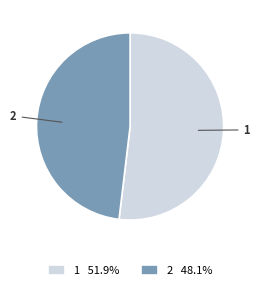

Which category has the biggest portion of the pie?

1